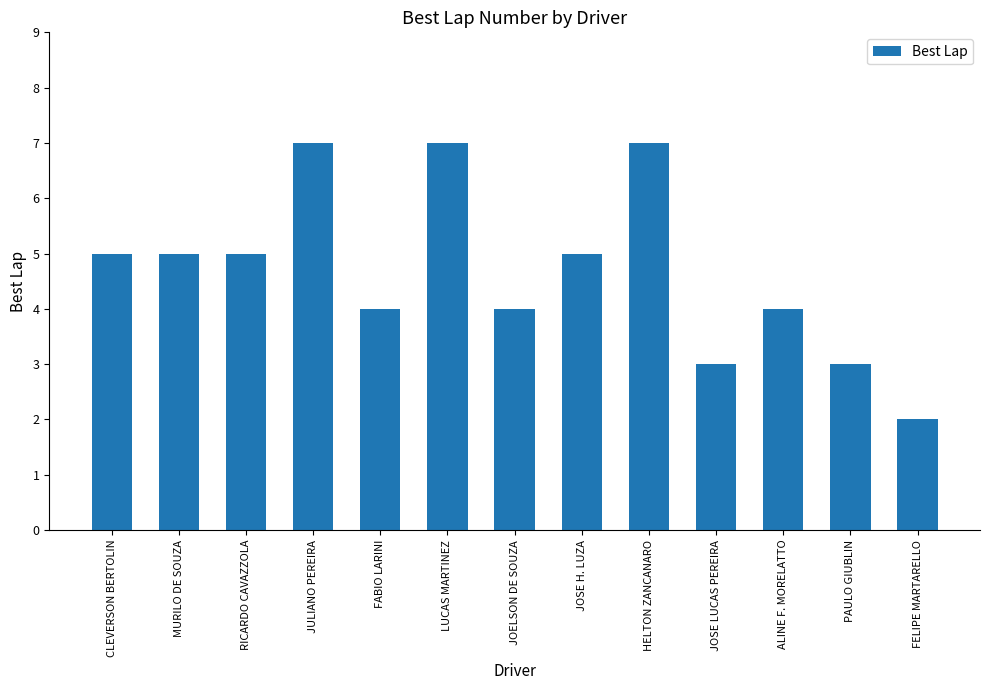

Which category has the lowest value across all series?

FELIPE MARTARELLO